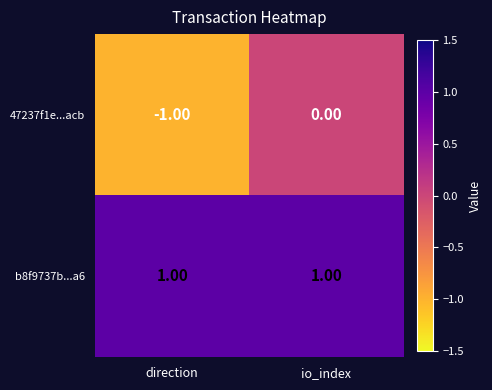

Between direction and io_index, which series saw the biggest shift?

47237f1e...acb